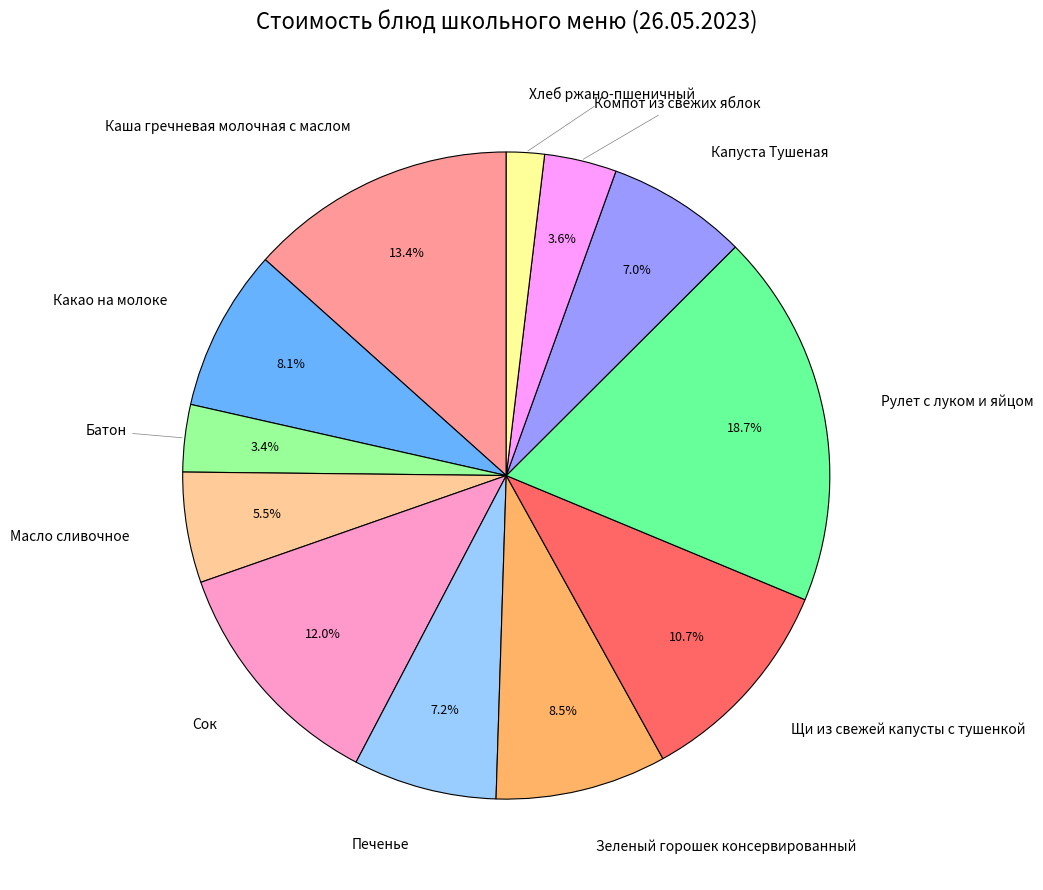

Does any single category account for the majority?

No